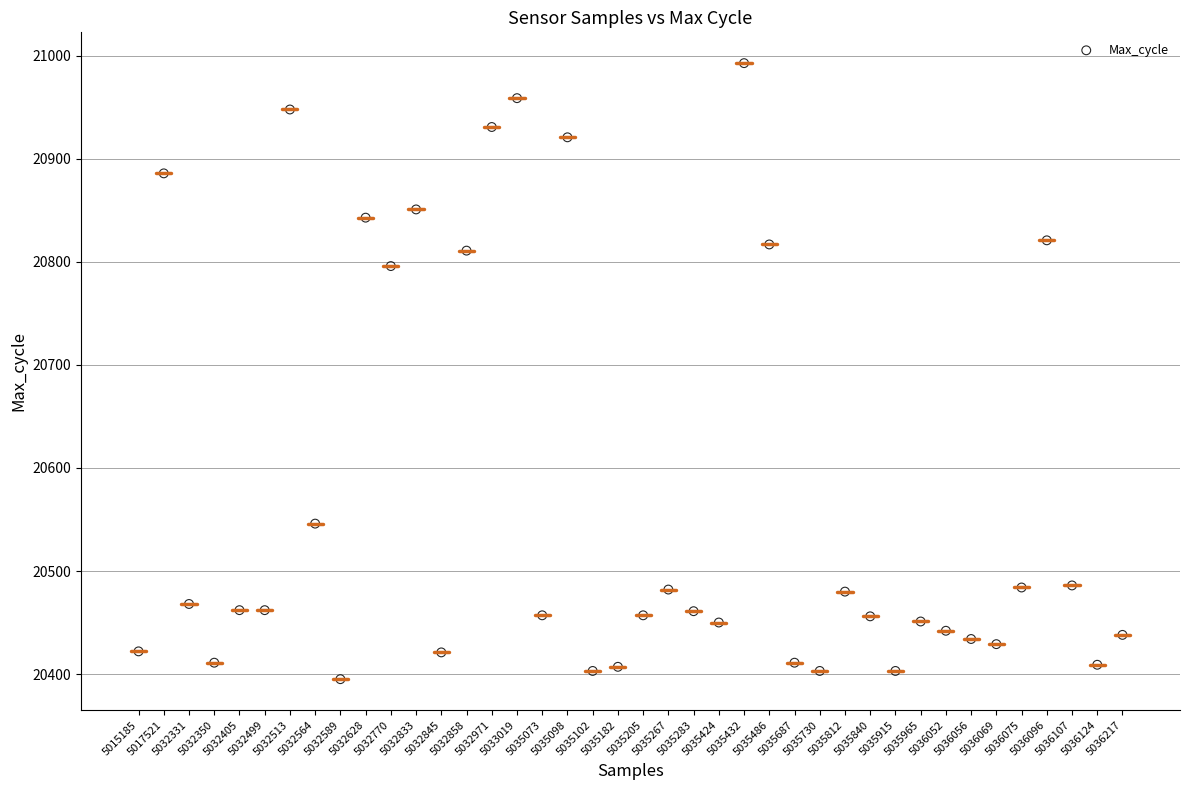

What is the range of X values (max minus min)?

39